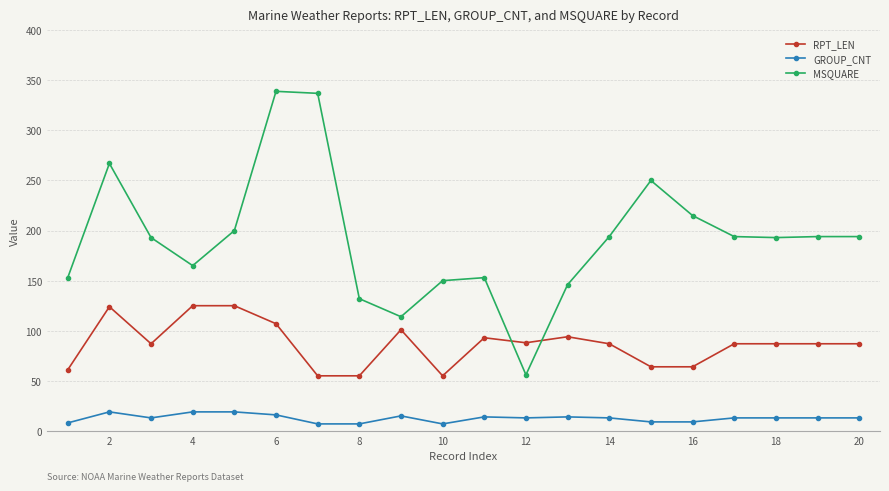

True or false: RPT_LEN and GROUP_CNT intersect in this chart.

False